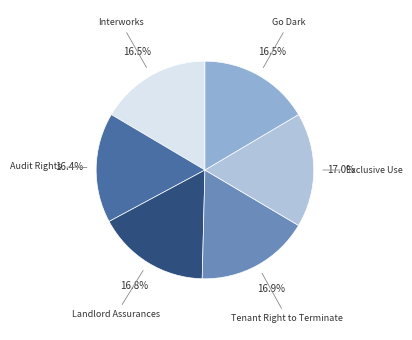

Is there any slice that represents more than half of the pie?

No